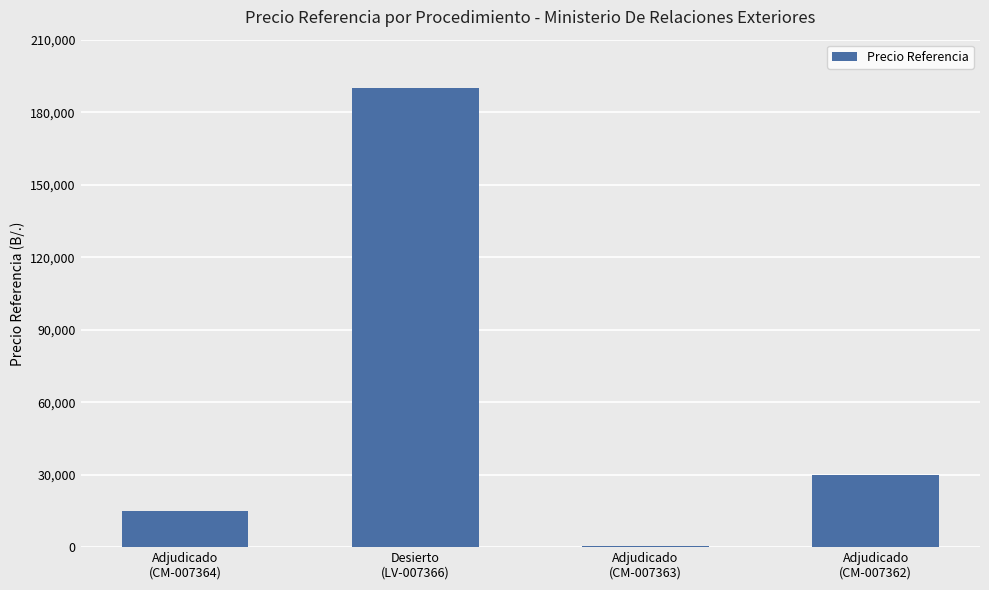

The value at Adjudicado
(CM-007364) is 15000.0. True or false?

True